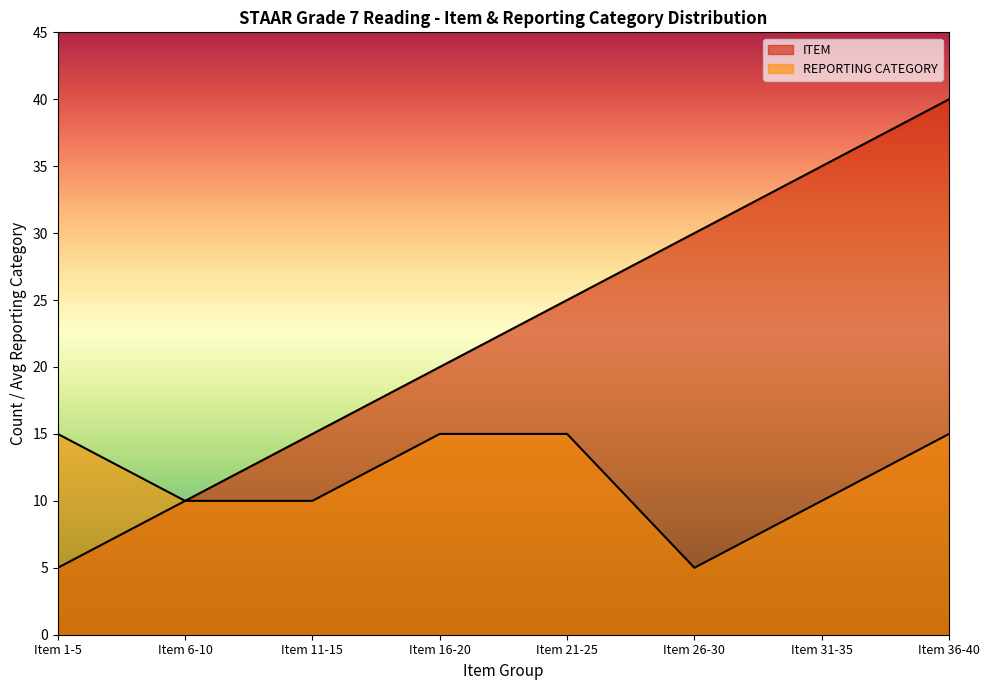

Is the value of REPORTING CATEGORY at Item 1-5 greater than the value of ITEM at Item 26-30?

No